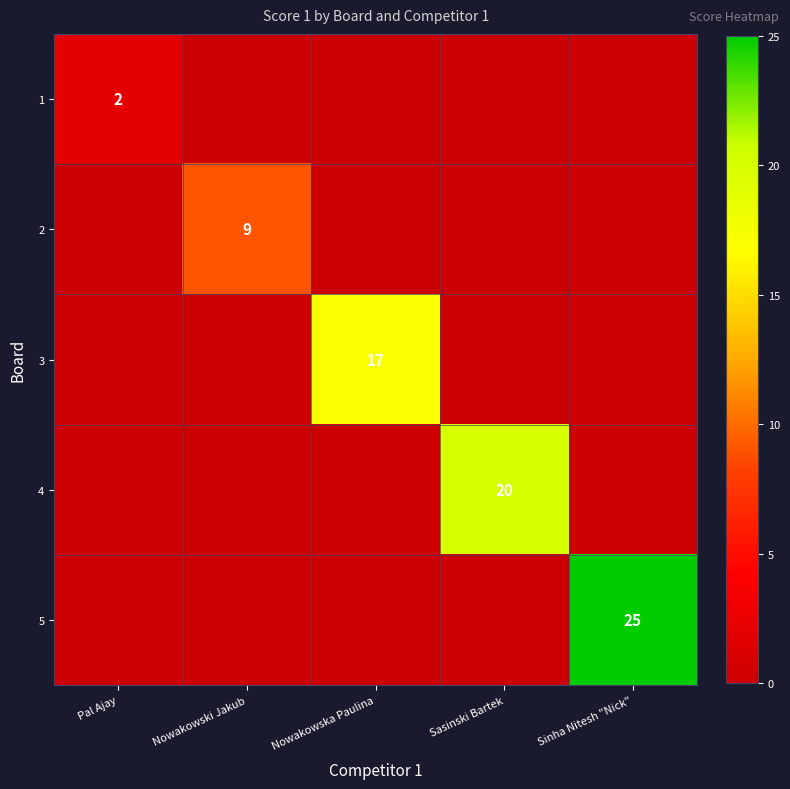

True or false: 5 has a value of 10 at Sinha Nitesh "Nick".

False